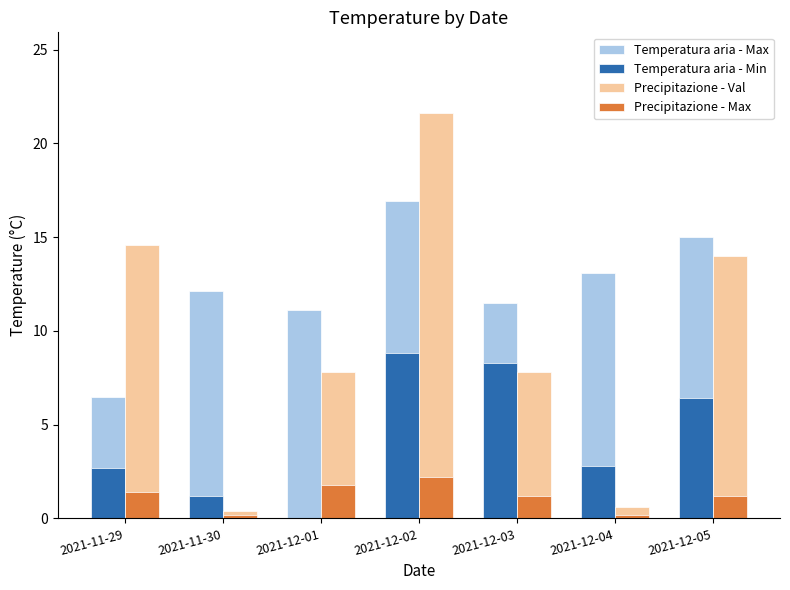

True or false: Temperatura aria - Max has a value of 3.5 at 2021-11-29.

False